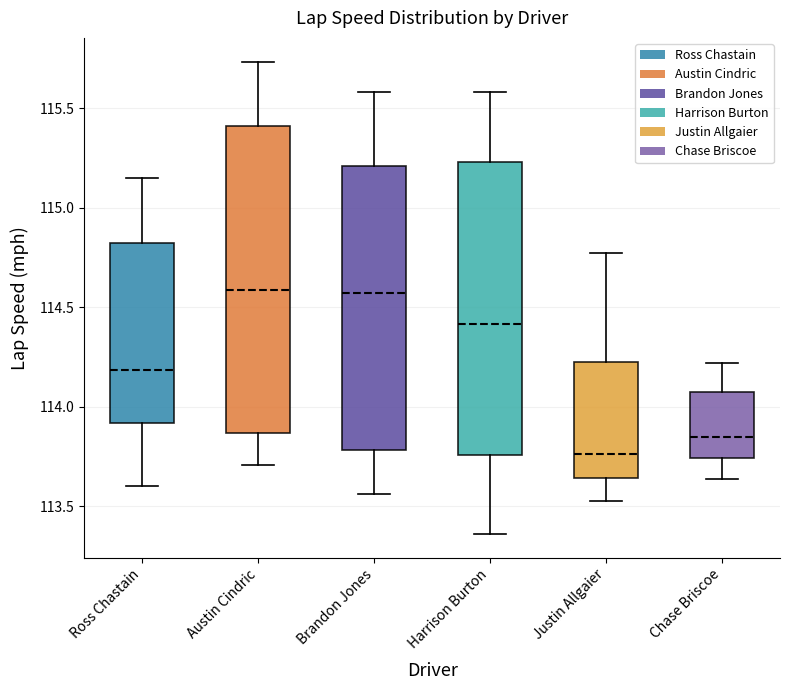

Where does the median line of the box for Brandon Jones sit on the y-axis? The values are not printed on the chart, so give them approximately, as read against the axis.

114.55